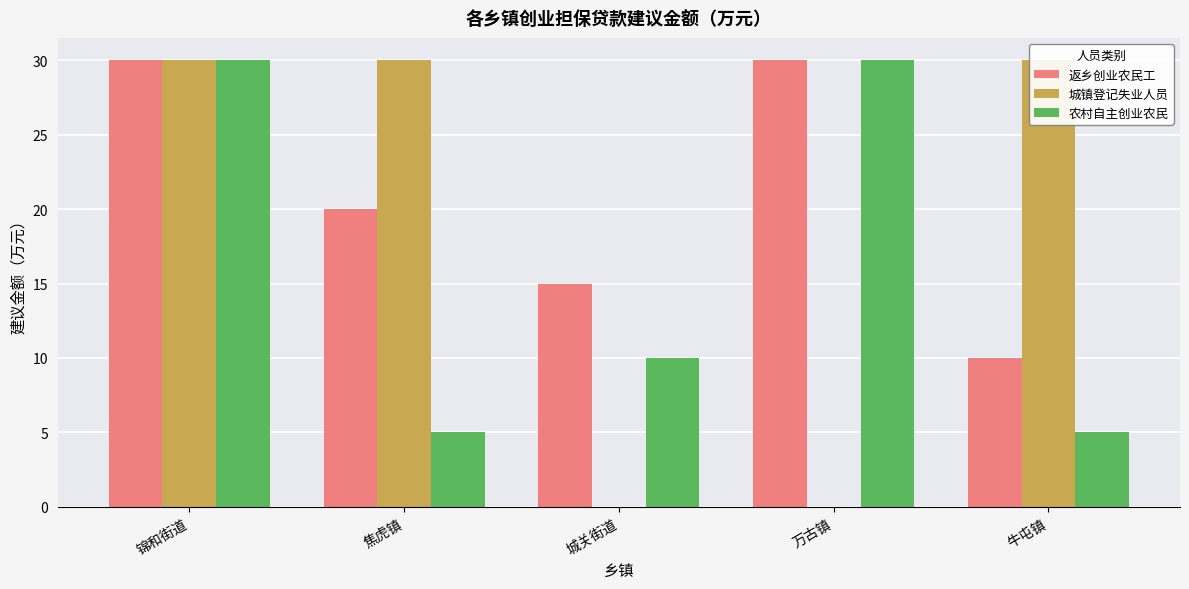

What is the spread (max minus min) of values at 万古镇?

30